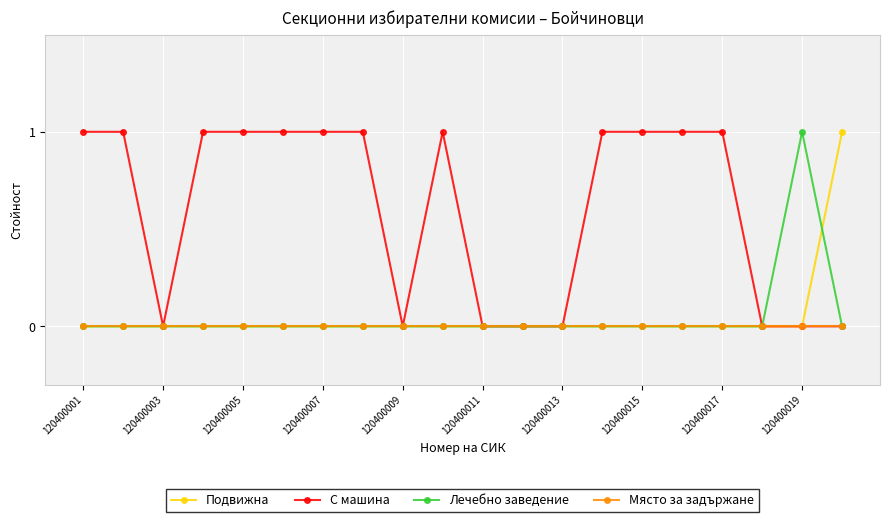

Which series has the largest total across all categories?

С машина